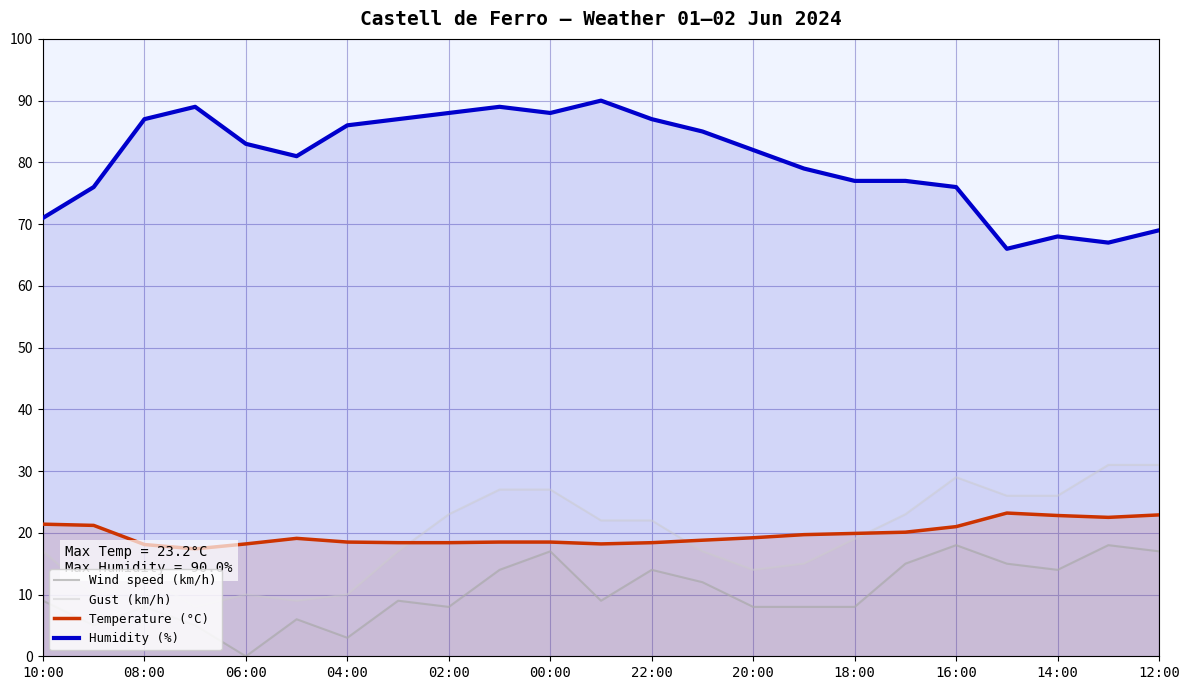

True or false: Temperature (°C) and Gust (km/h) cross at least once.

True